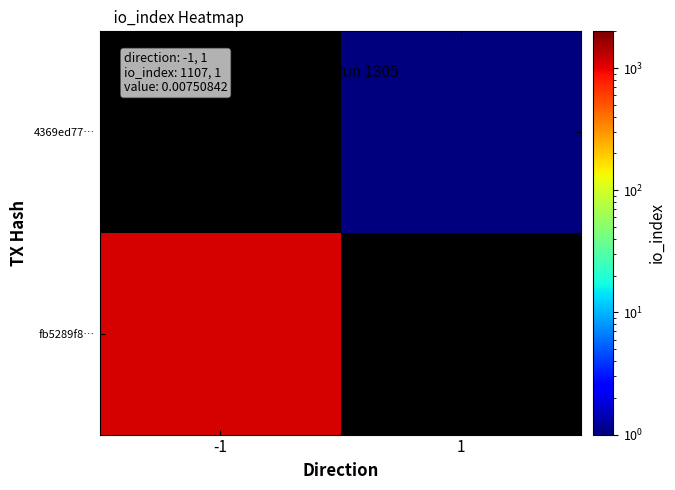

Which series has the widest spread of values?

fb5289f8…